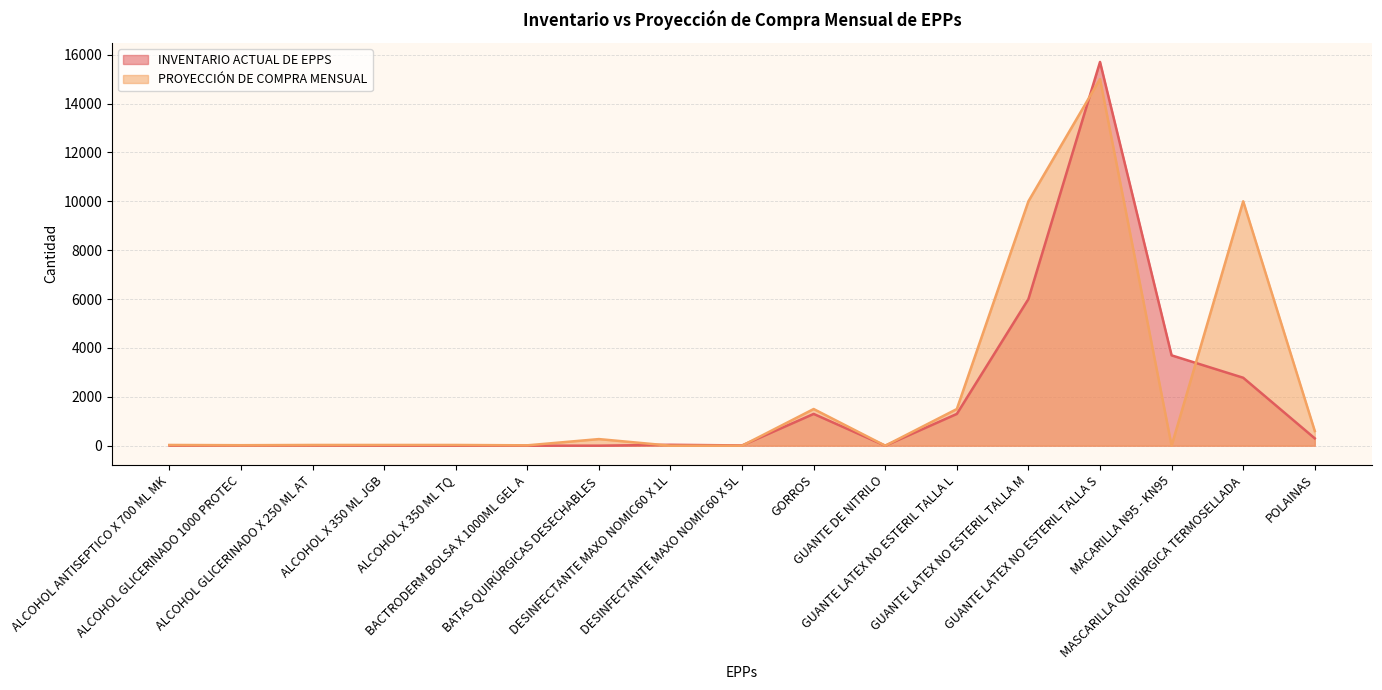

How many intersections are there between PROYECCIÓN DE COMPRA MENSUAL and INVENTARIO ACTUAL DE EPPS?

4